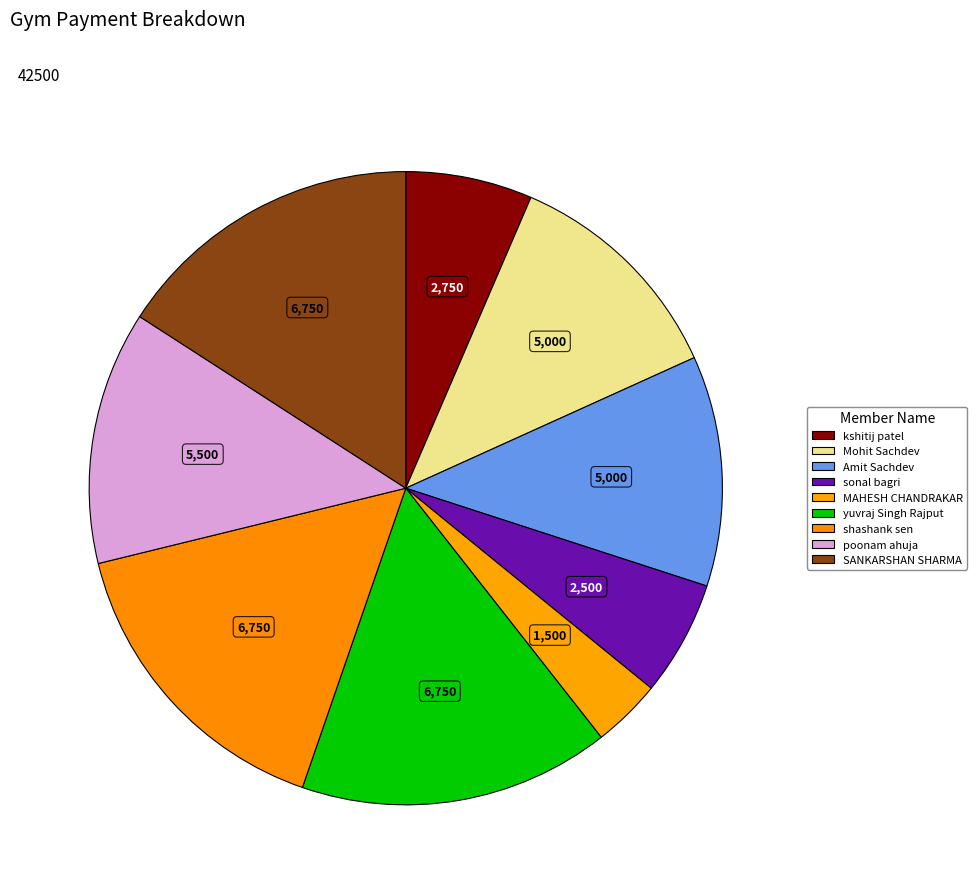

What is the ratio of the value at sonal bagri to the value at kshitij patel?

0.9